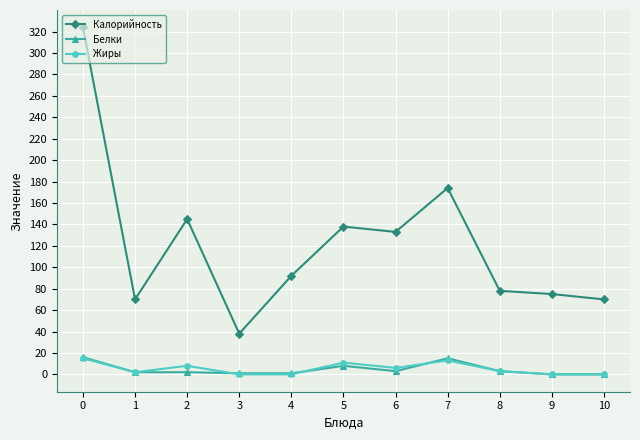

True or false: Калорийность has more than 1 interior local peaks.

True